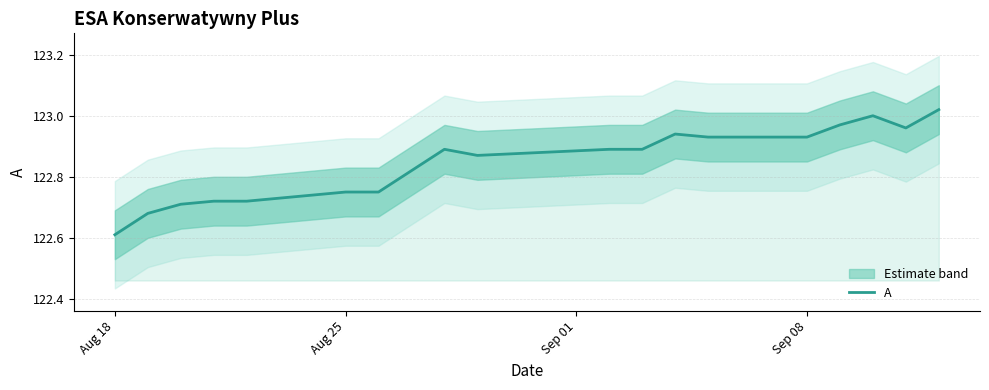

The value of A at Aug 25 is 176.2. True or false?

False